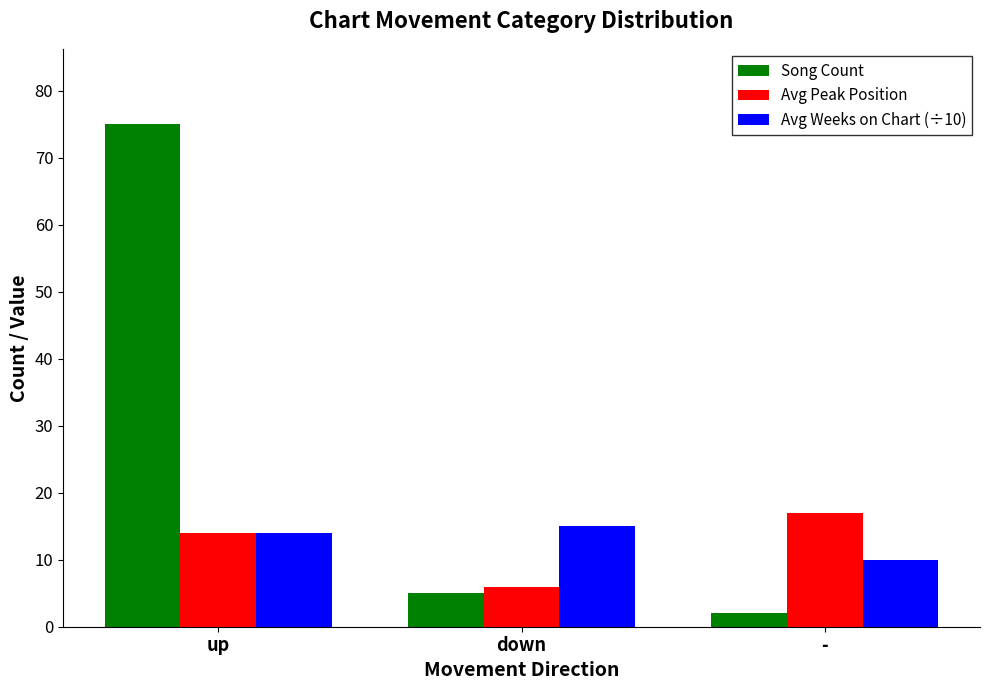

Read the Avg Weeks on Chart (÷10) value at -.

10